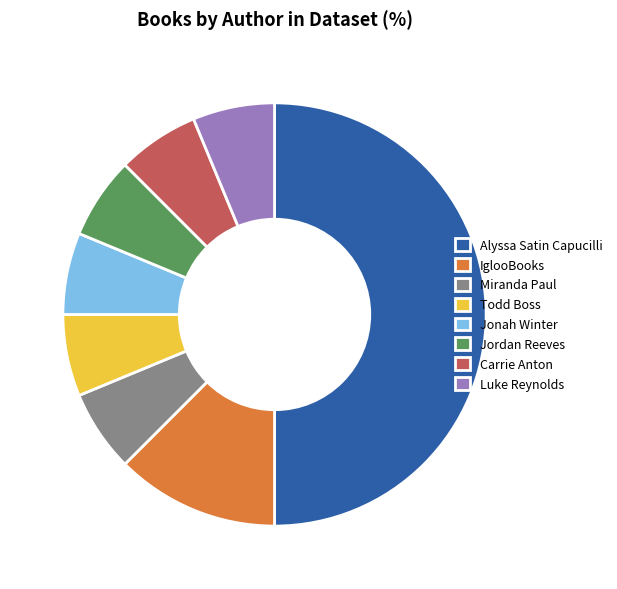

How many segments does this pie chart have?

8